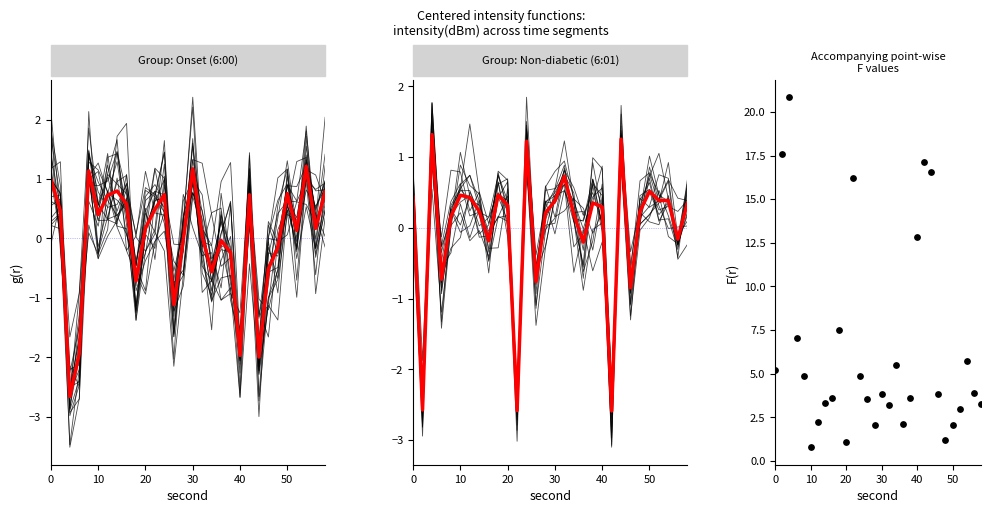

Which series has the widest spread of Y values?

6:01